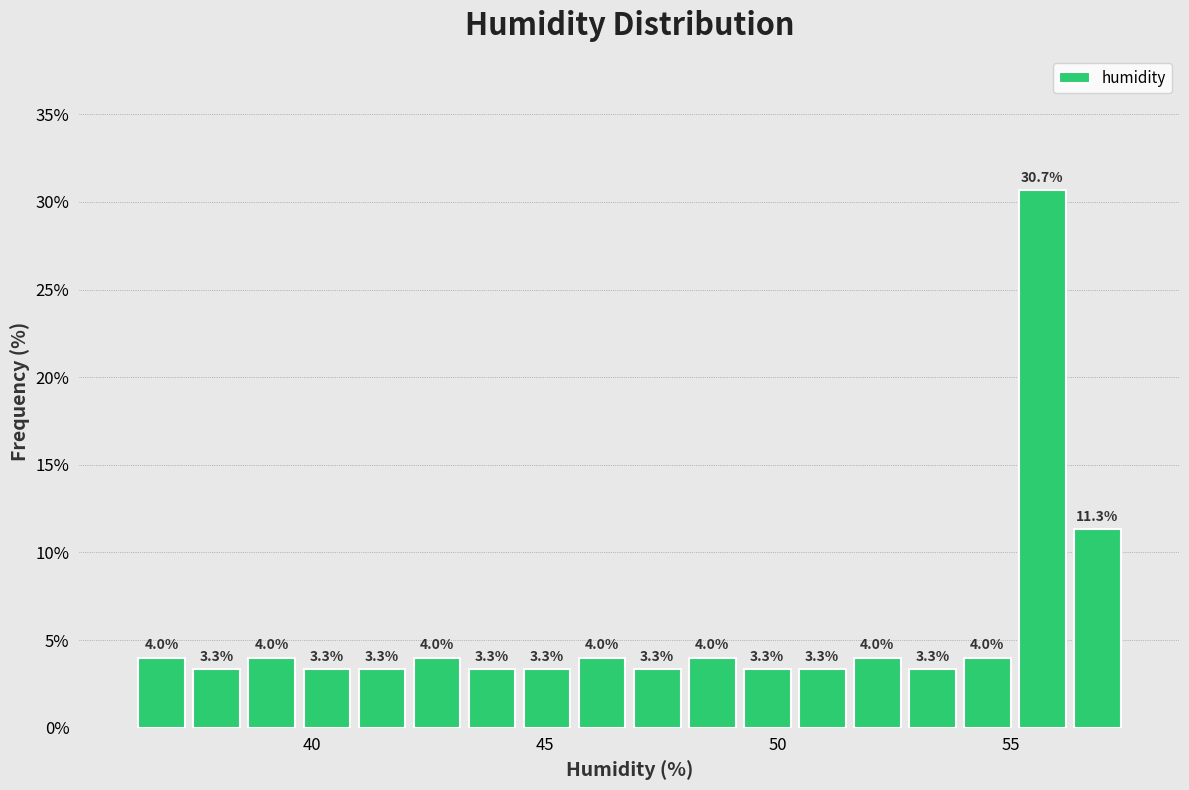

Read against the x-axis, roughly where is the centre of the tallest bar?

55.5